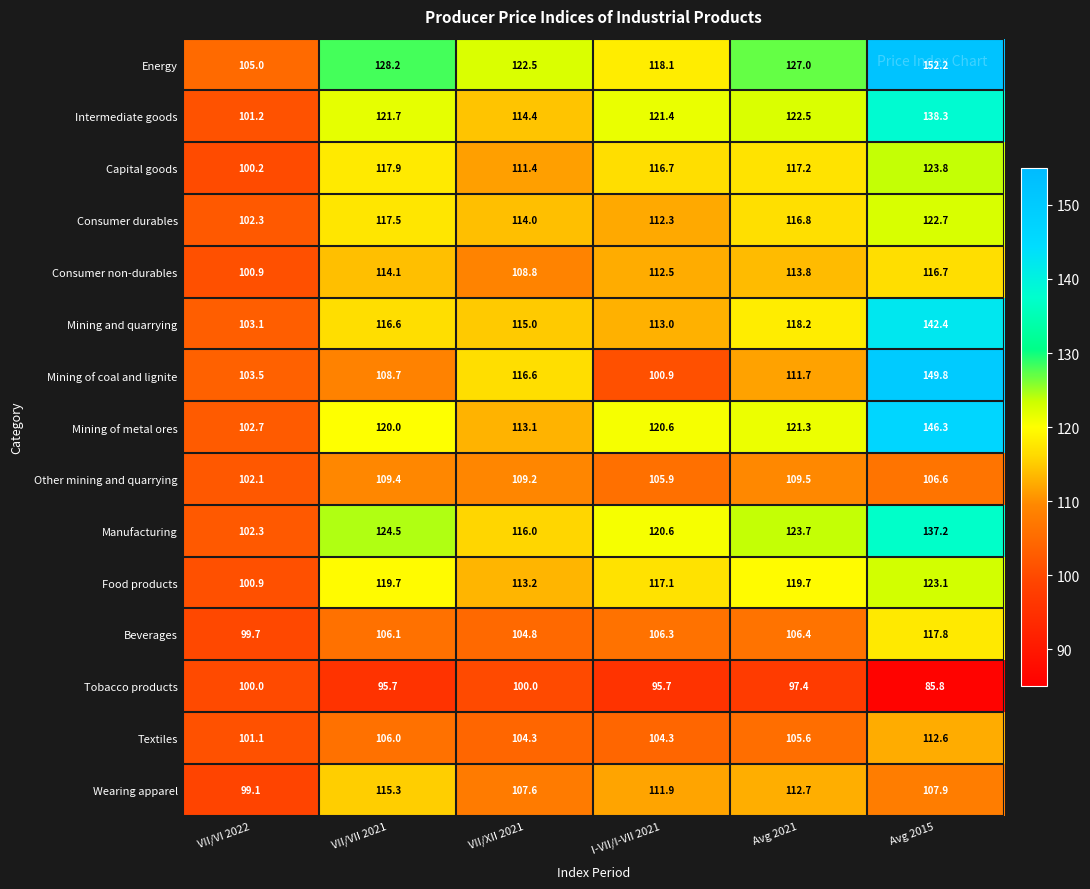

Rank the series at Avg 2021 from lowest to highest value.

Tobacco products, Textiles, Beverages, Other mining and quarrying, Mining of coal and lignite, Wearing apparel, Consumer non-durables, Consumer durables, Capital goods, Mining and quarrying, Food products, Mining of metal ores, Intermediate goods, Manufacturing, Energy